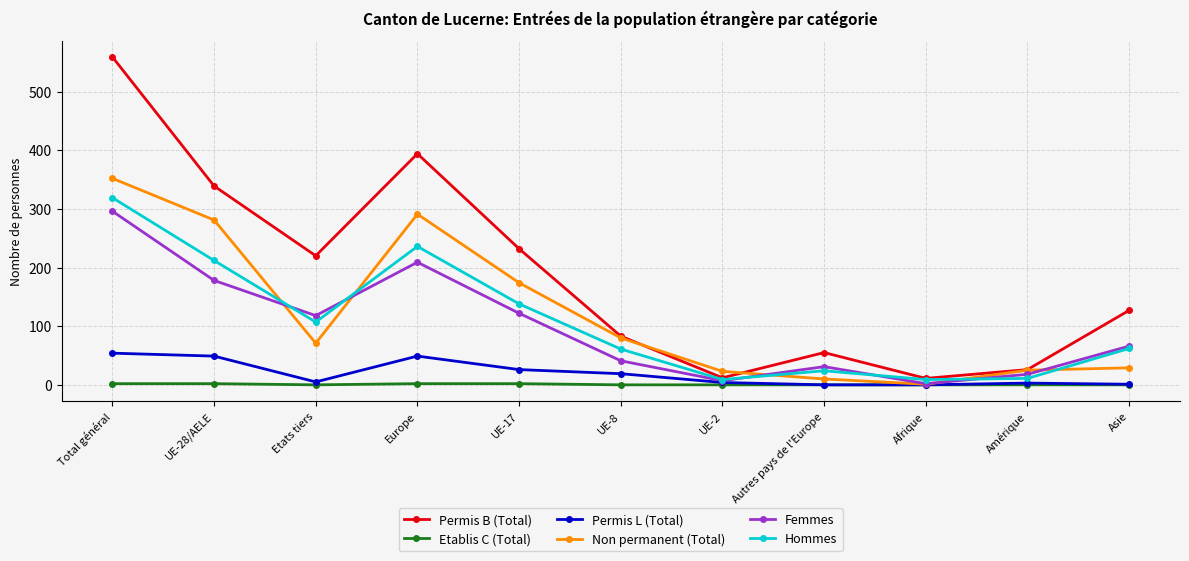

What is the label of the 10th point from the right?

UE-28/AELE